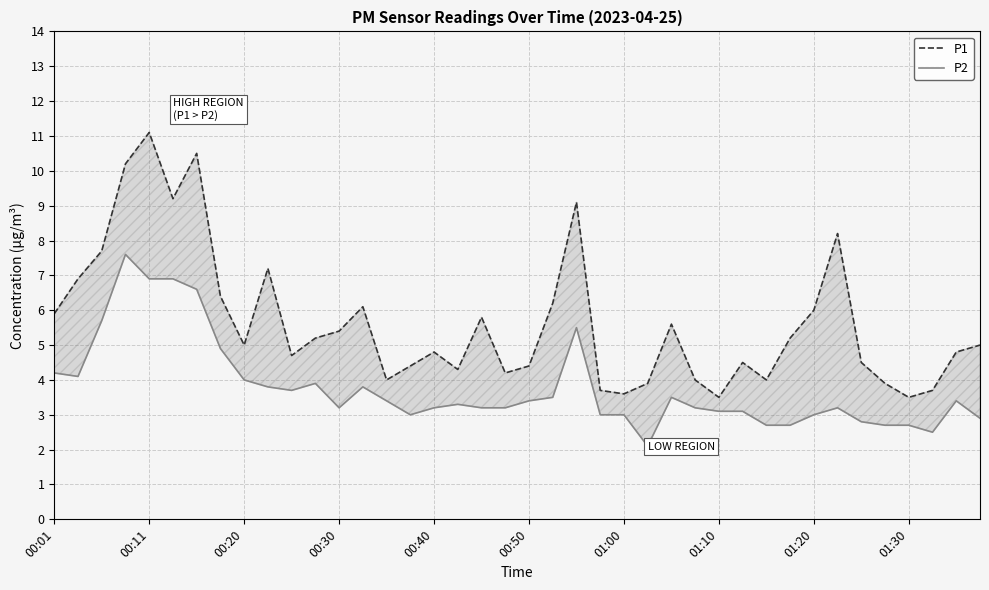

What value does the P1 series have at 00:40?

4.8